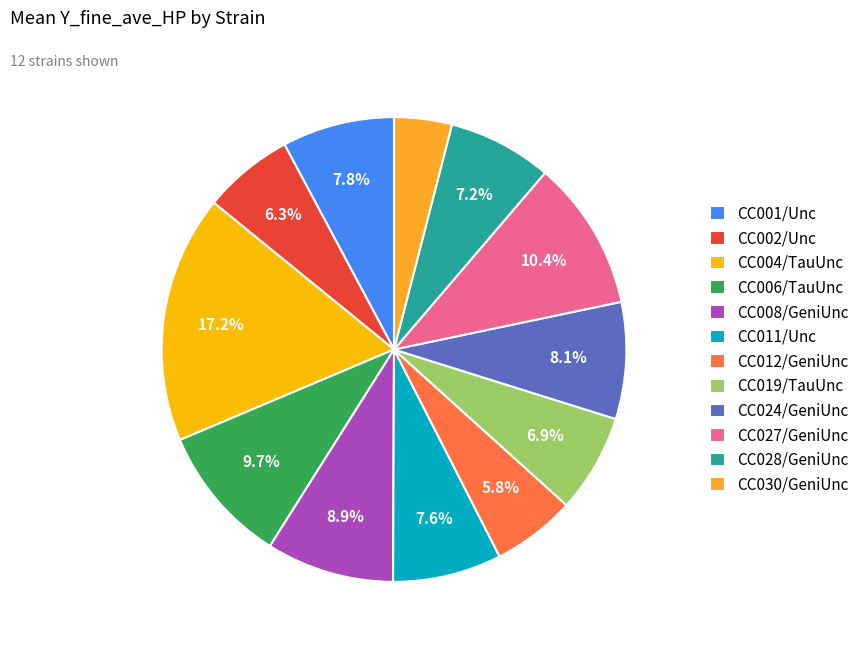

Which slice is the smallest?

CC030/GeniUnc